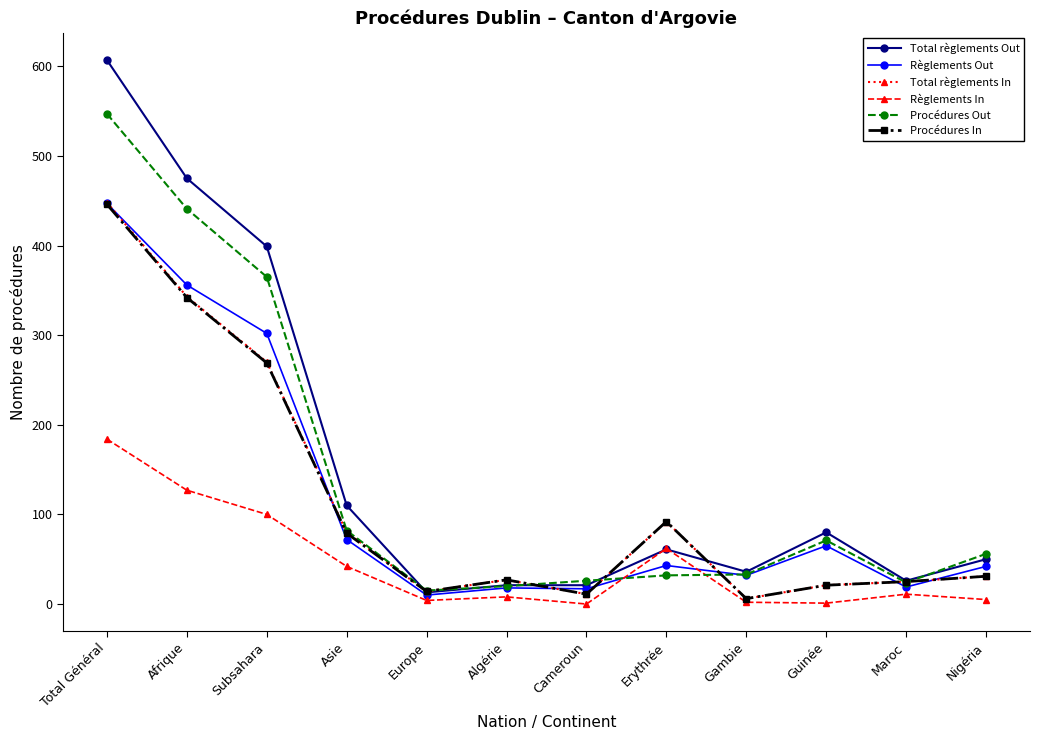

The value of Règlements Out at Subsahara is 158. True or false?

False